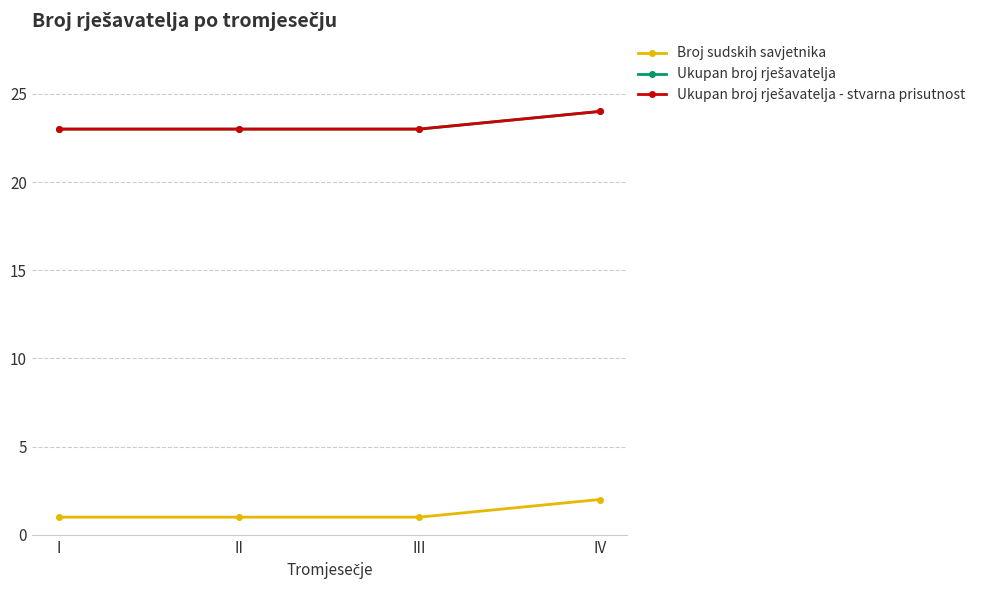

Does the chart have visible grid lines?

Yes